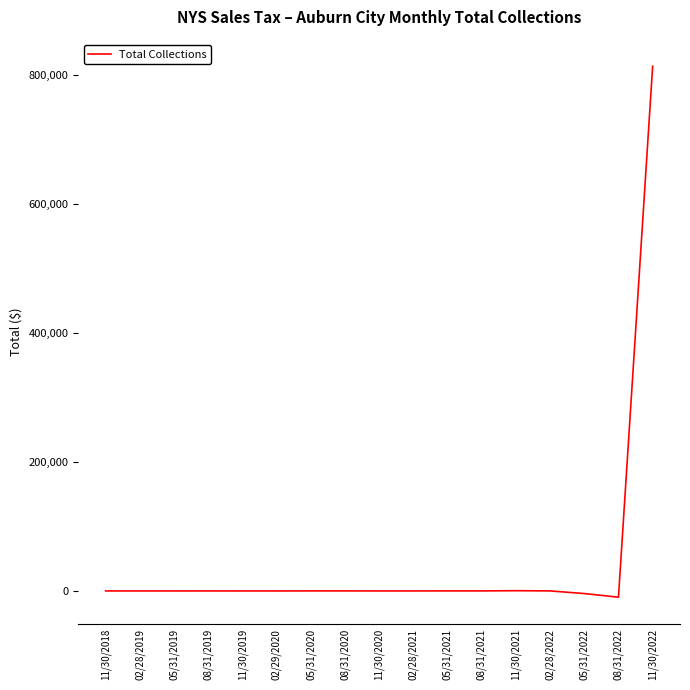

What is the greatest value displayed?

813009.0